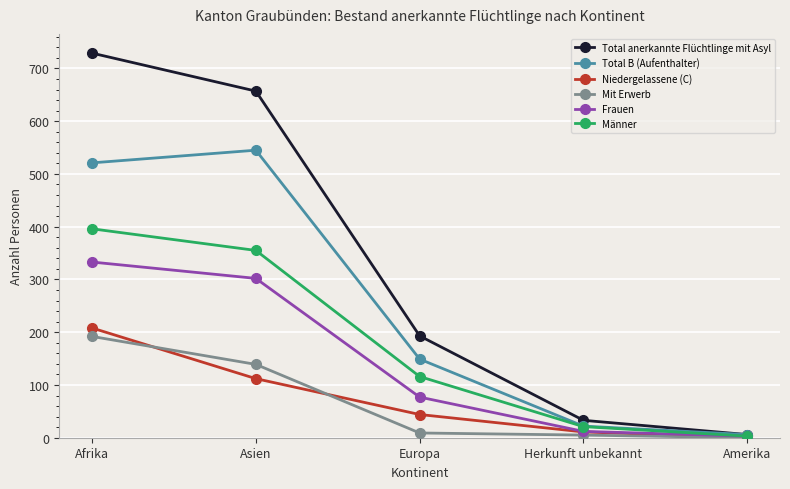

What is the difference between the maximum and minimum values in the Total anerkannte Flüchtlinge mit Asyl series?

723